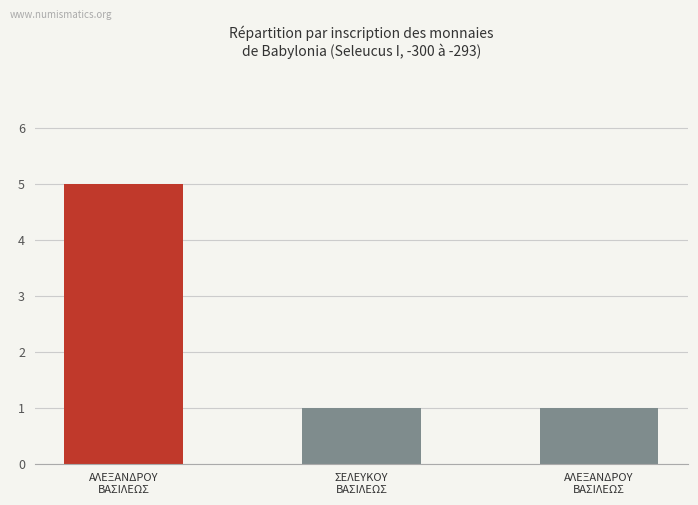

What is the value of the 1st bar from the left?

5